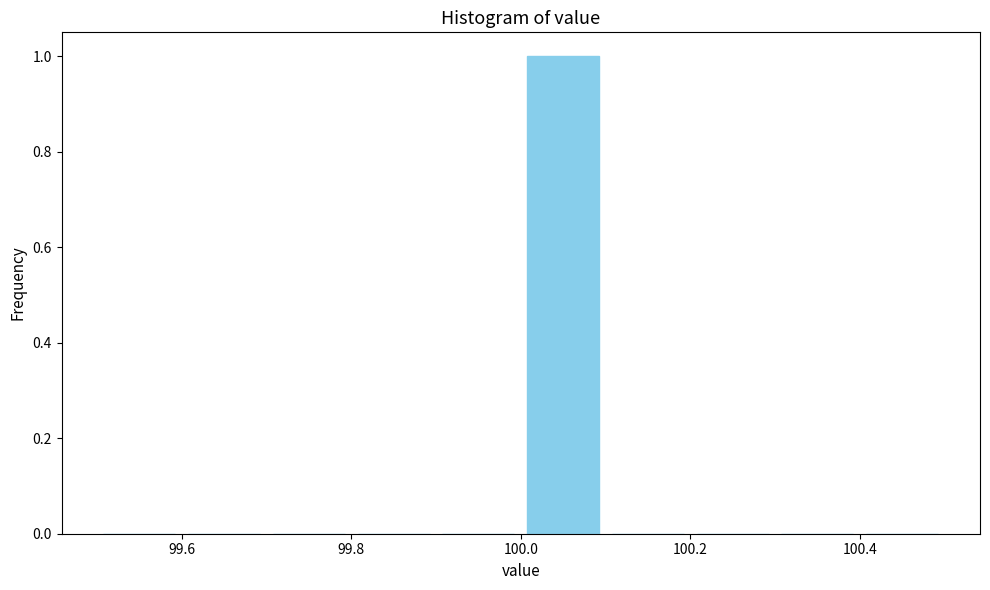

Over which range of the x-axis is the bar tallest?

100.0 to 100.1